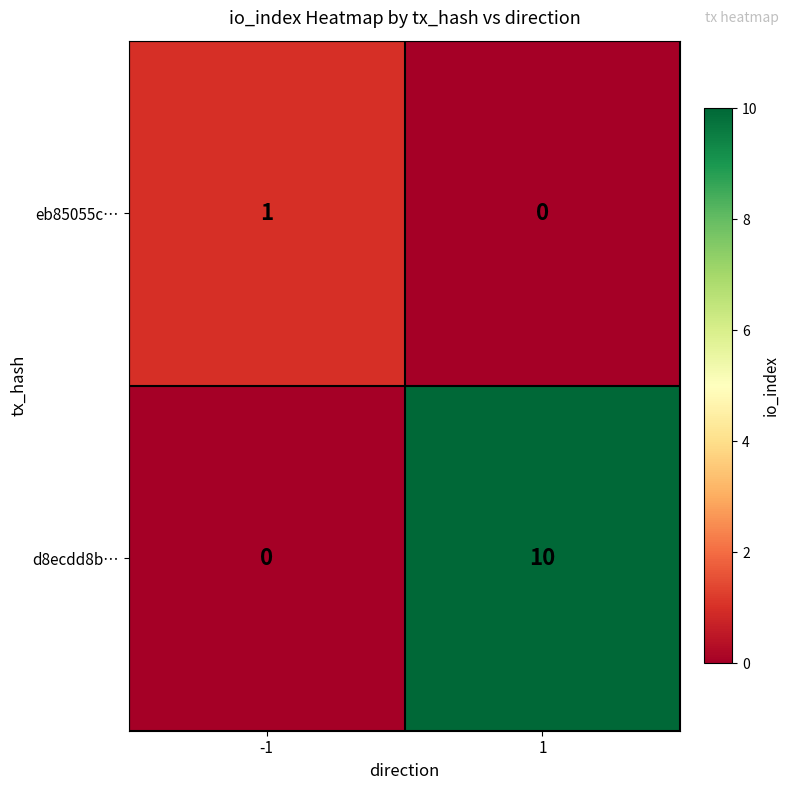

At which category is the sum across all series the highest?

1